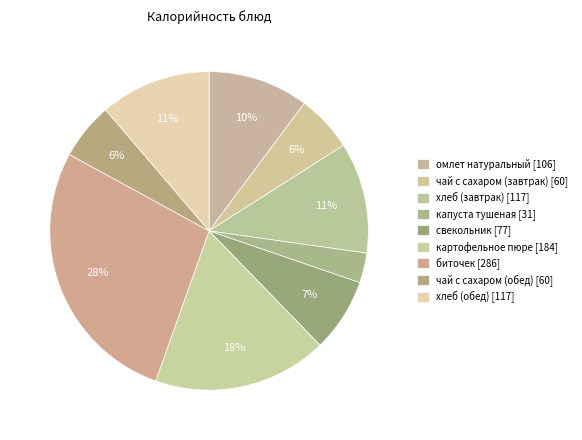

How many segments does this pie chart have?

9